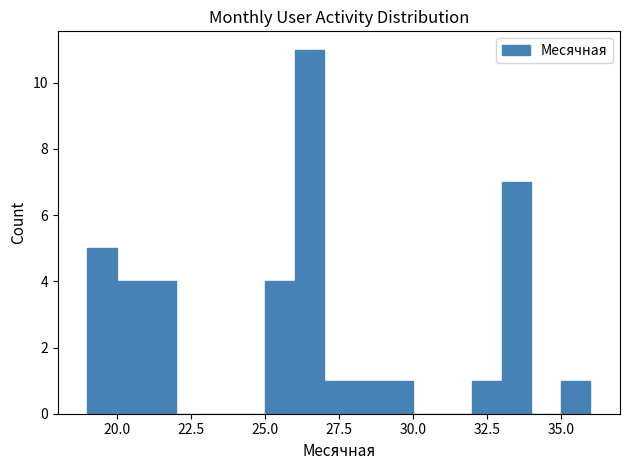

Read against the x-axis, roughly where is the centre of the tallest bar?

26.5